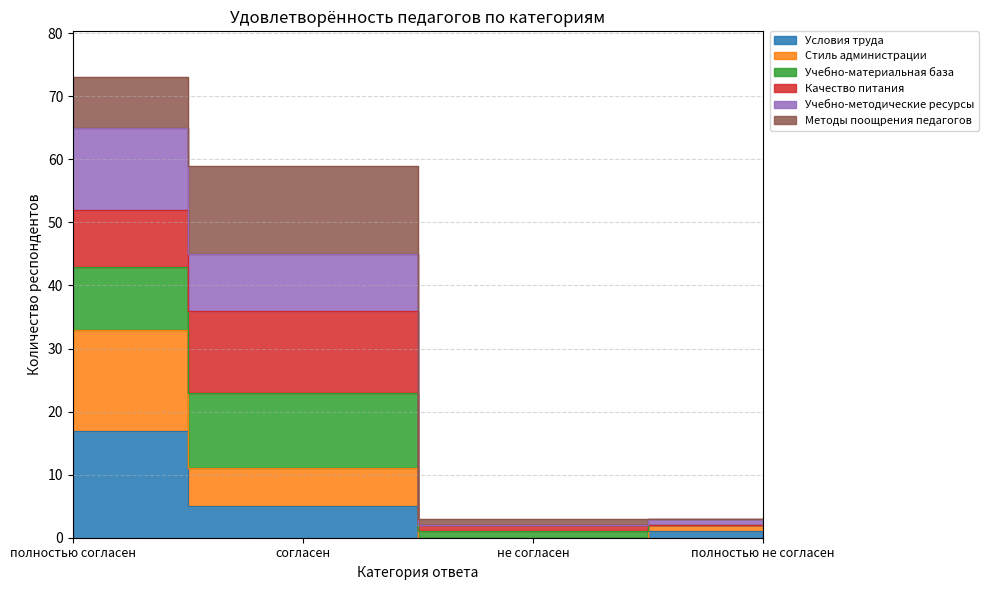

What position from the right is не согласен?

2